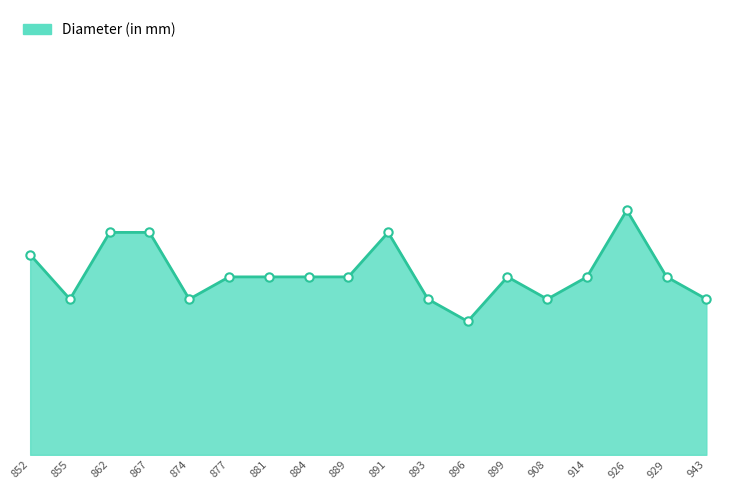

Where is the first local maximum?

891